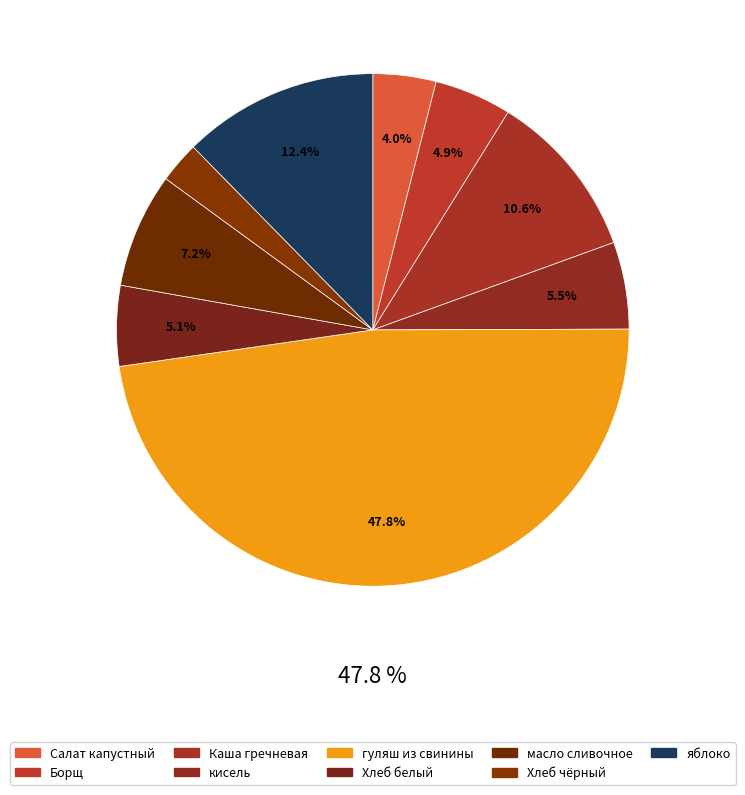

What is the smallest slice in the pie chart?

Хлеб чёрный